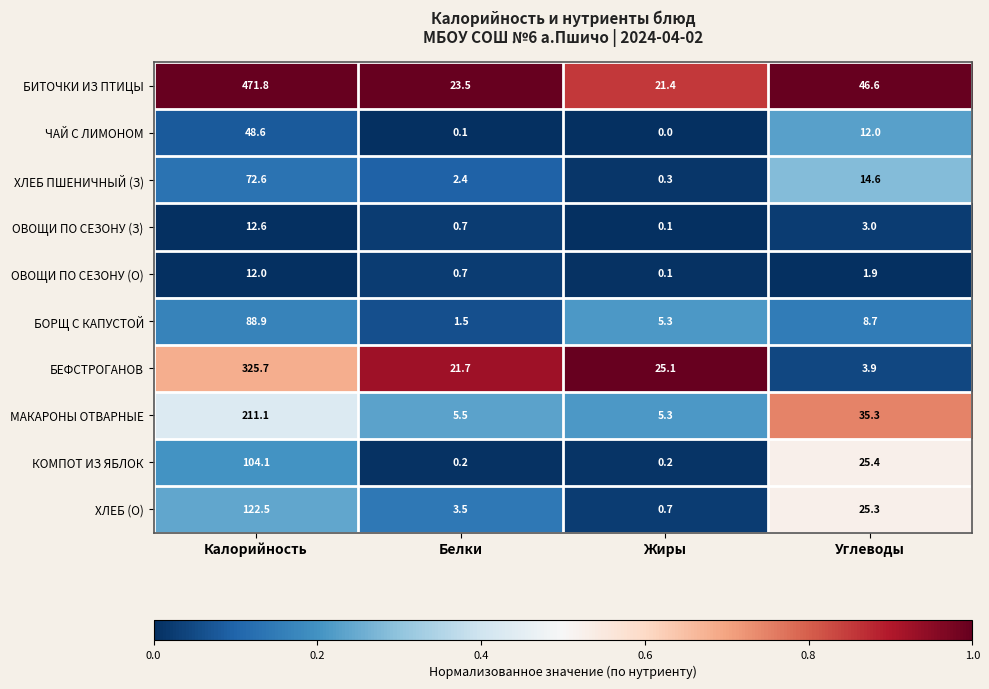

The БЕФСТРОГАНОВ series shows 42.4 at Жиры. True or false?

False